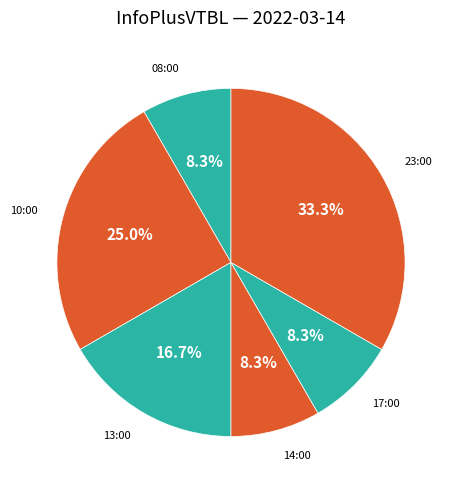

Which slice is the largest?

23:00